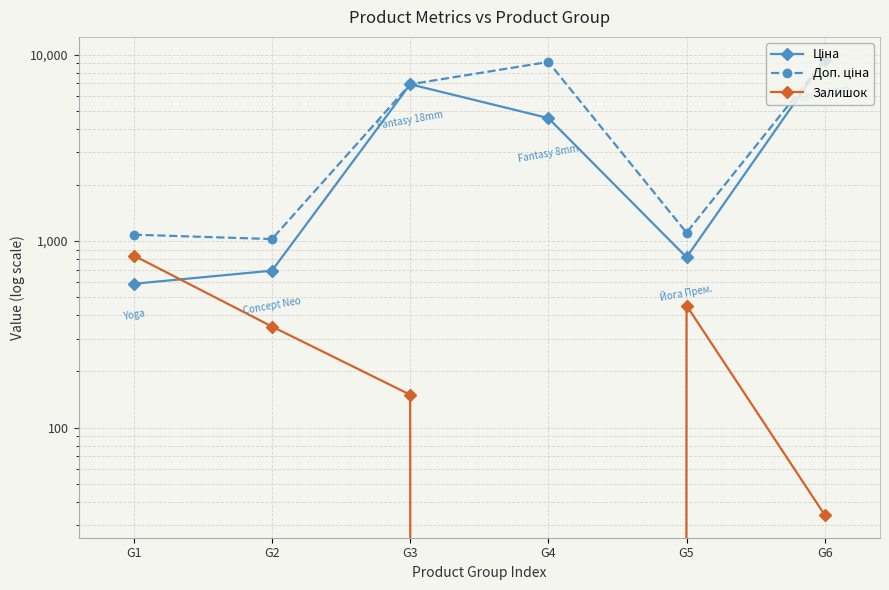

The Доп. ціна series shows 1919.8 at G3. True or false?

False